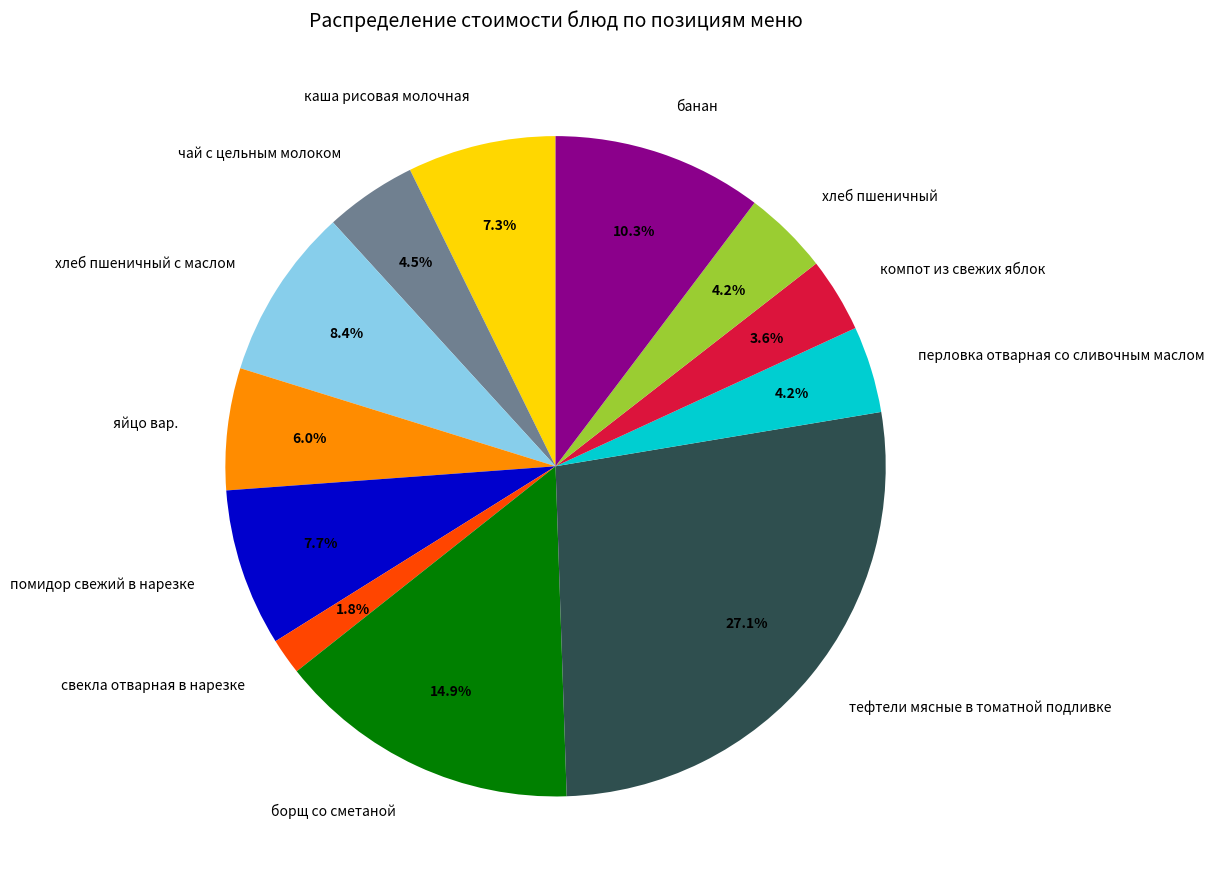

What is the total percentage of борщ со сметаной and перловка отварная со сливочным маслом?

19.1%